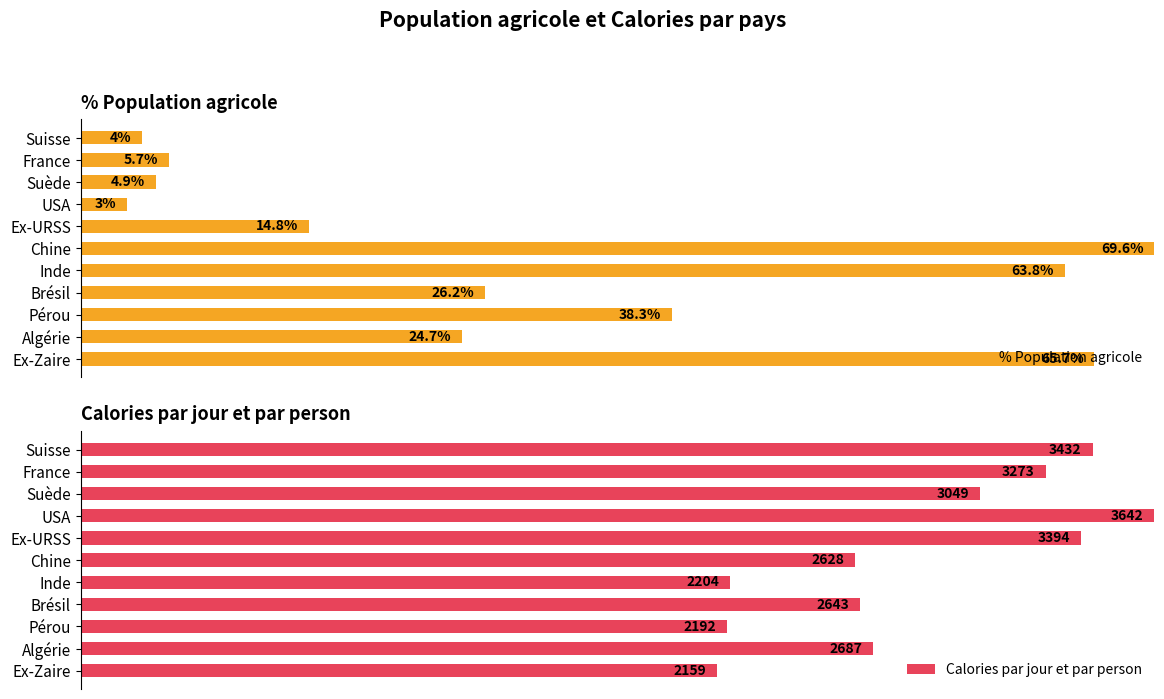

Does the chart contain stacked bars?

No